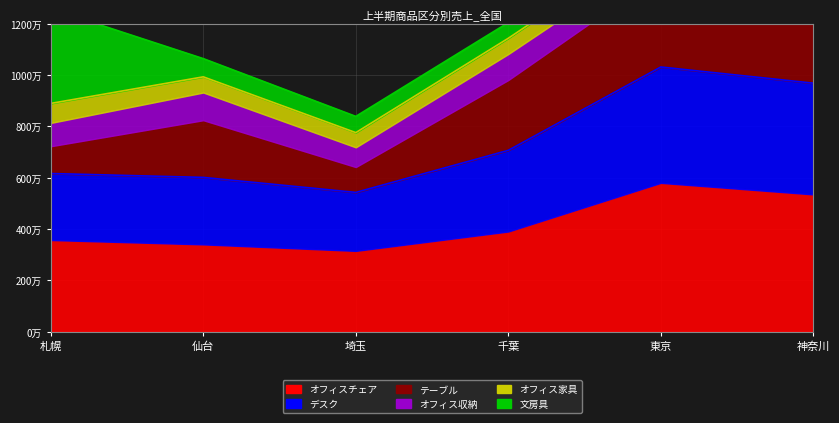

What is the label of the 2nd point from the right?

東京